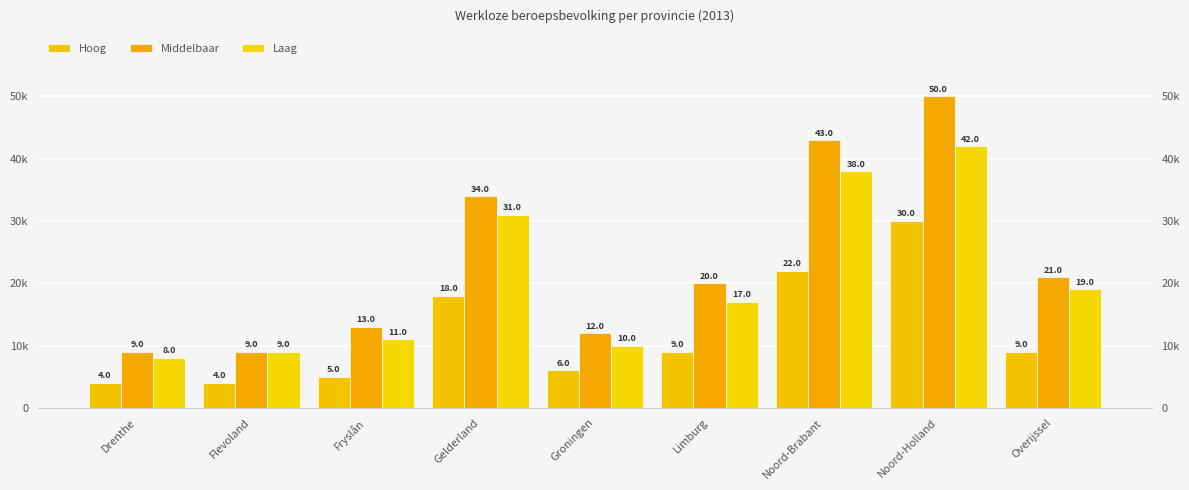

What is the maximum value for Laag?

42000